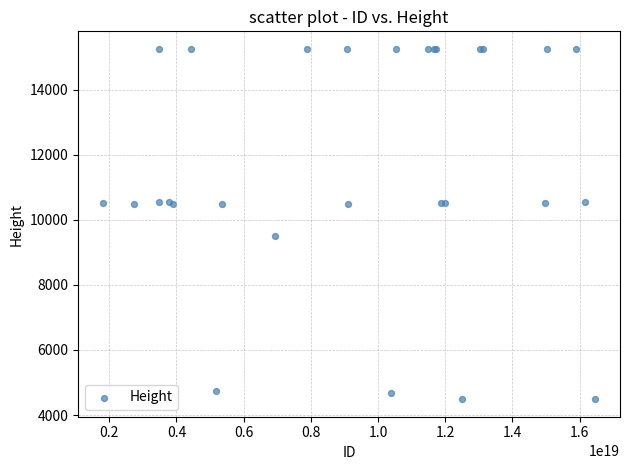

What Y value in the scatter plot is closest to 9868?

9496